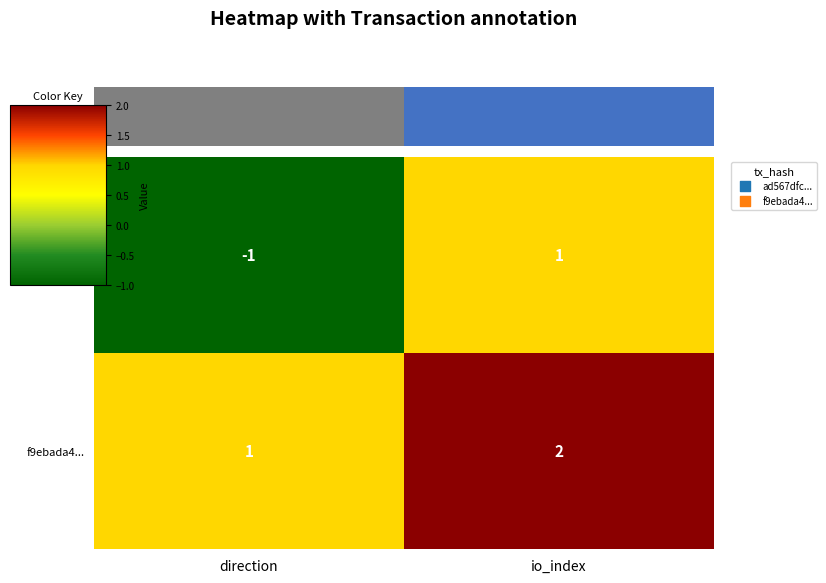

The value of f9ebada4... at direction is 2. True or false?

False